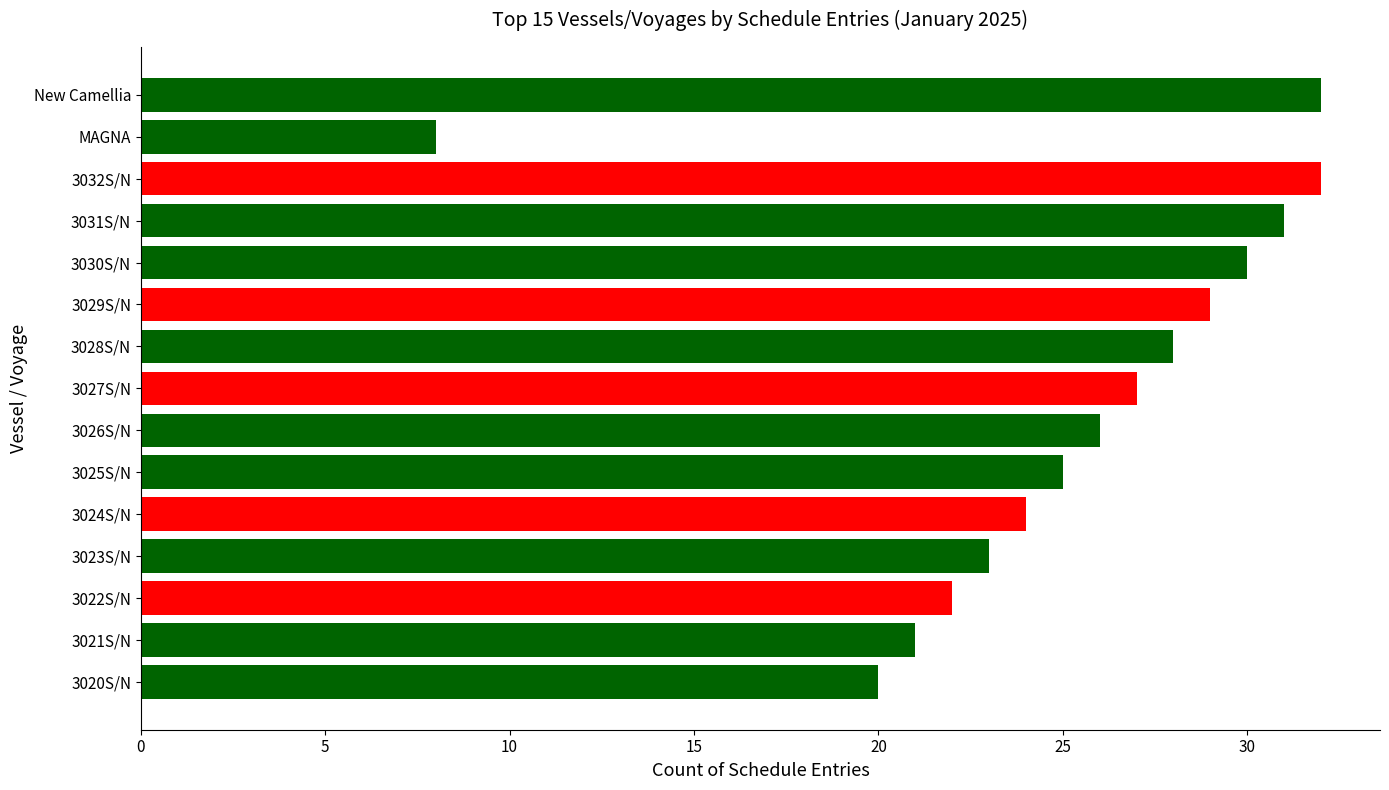

What is the value of the 11th bar from the top?

24